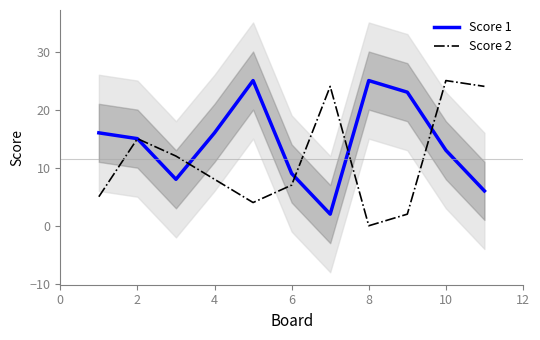

How many values in the Score 2 series are below 8?

5